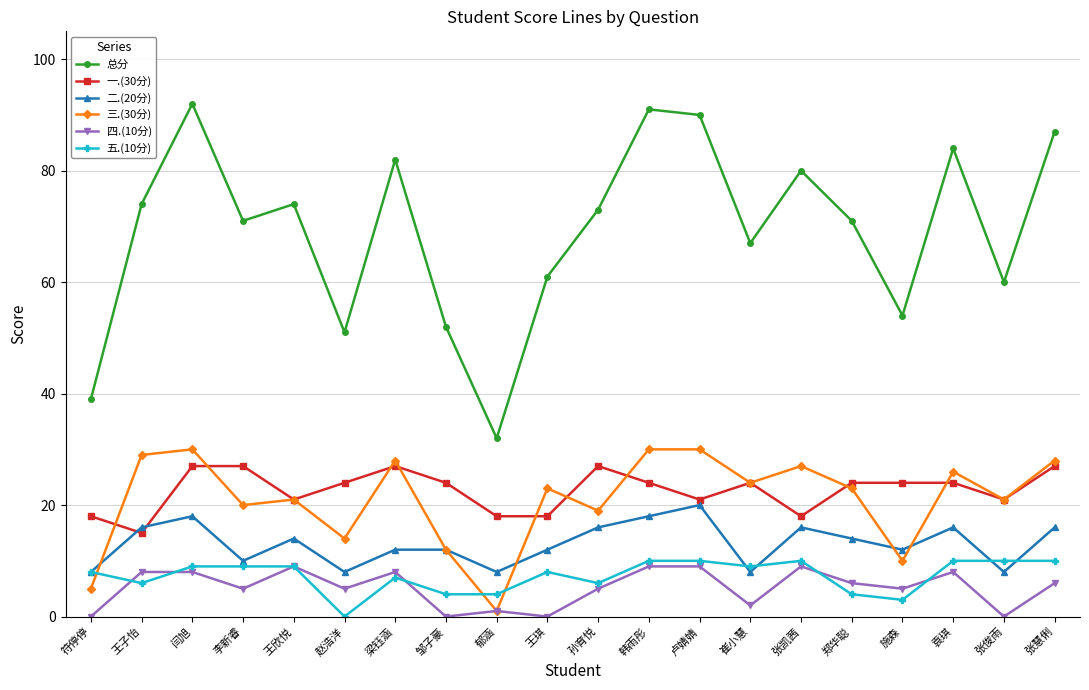

True or false: 五.(10分) has more than 0 points higher than both neighbors.

True